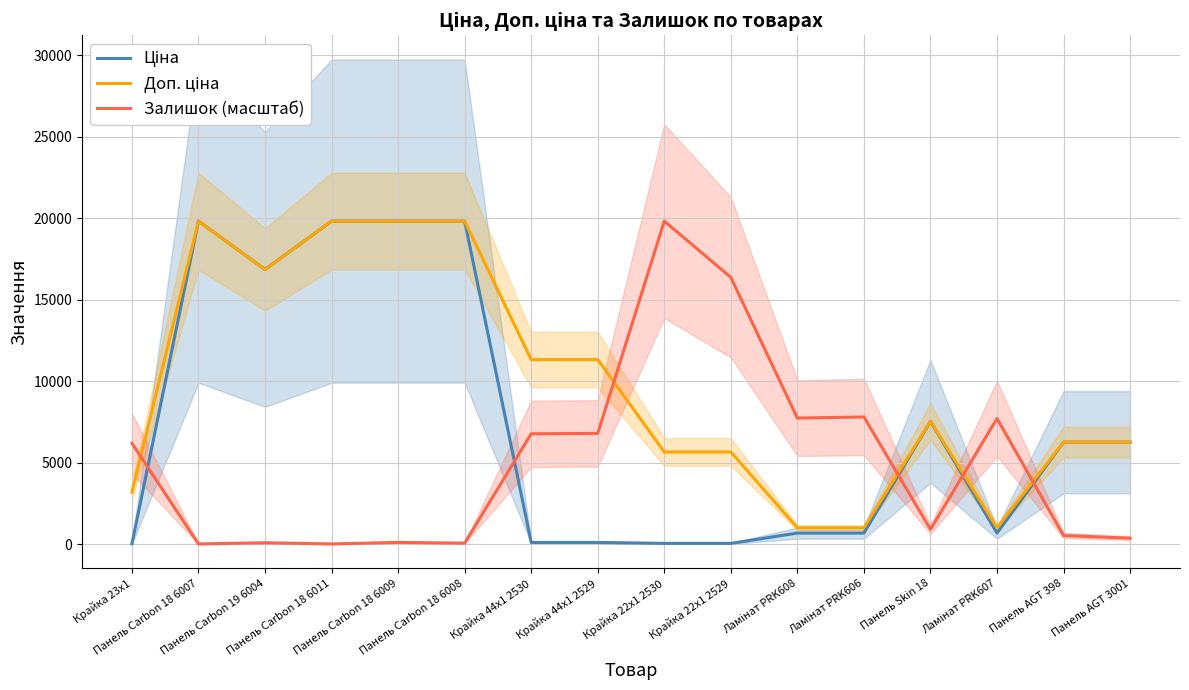

True or false: Ціна has a value of 27091.9 at Панель Carbon 18 6008.

False